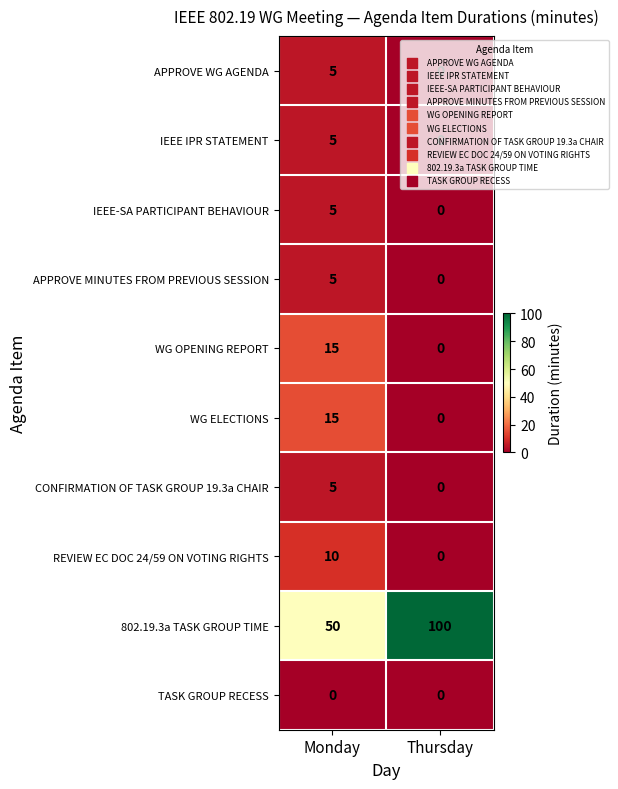

At which label is APPROVE WG AGENDA closest to 2?

Thursday